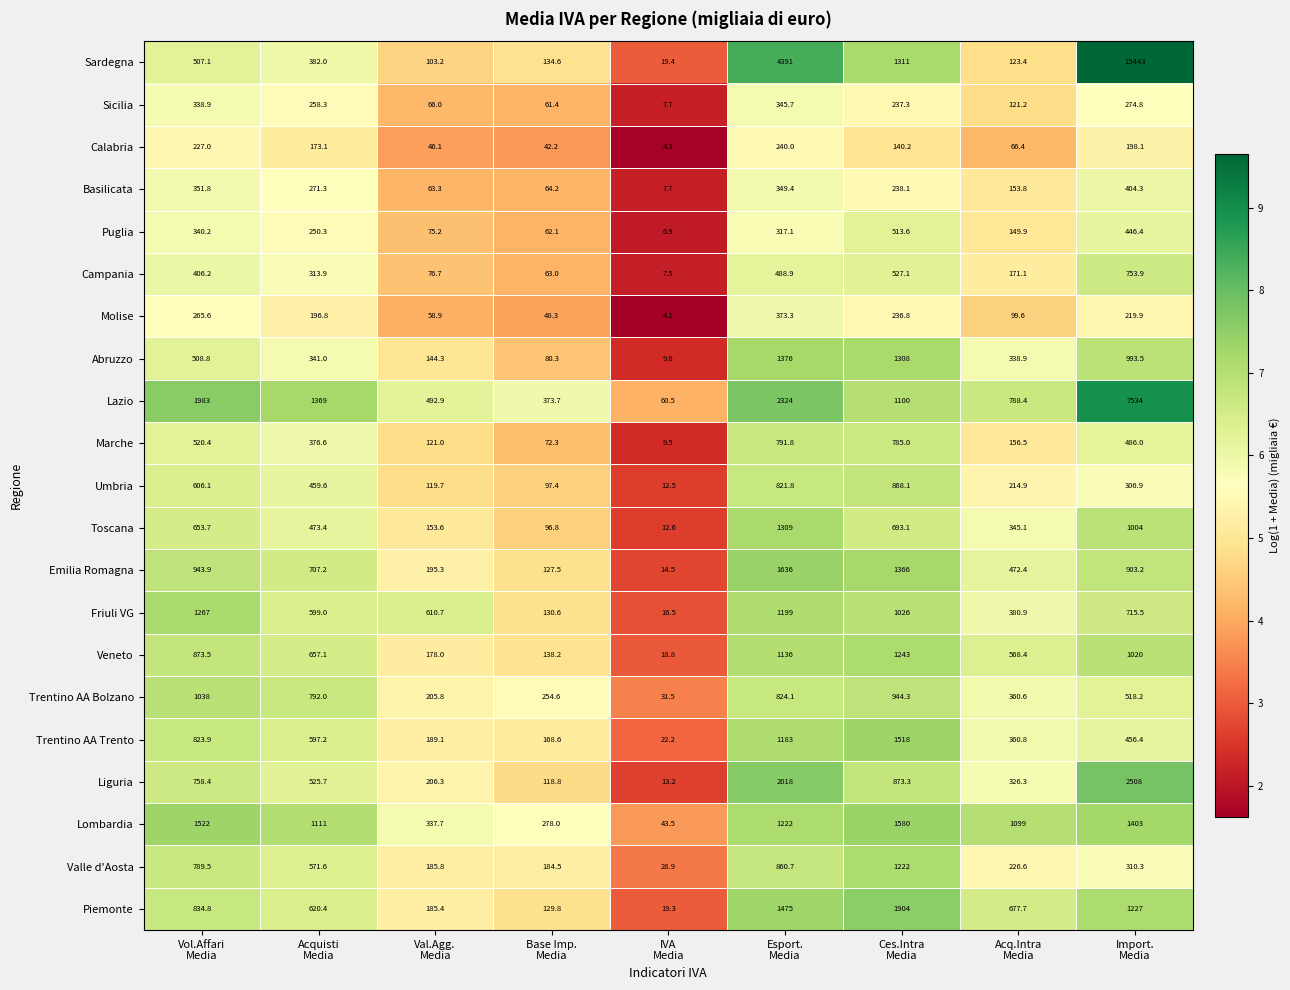

What is the maximum value shown in the chart?

15443.0